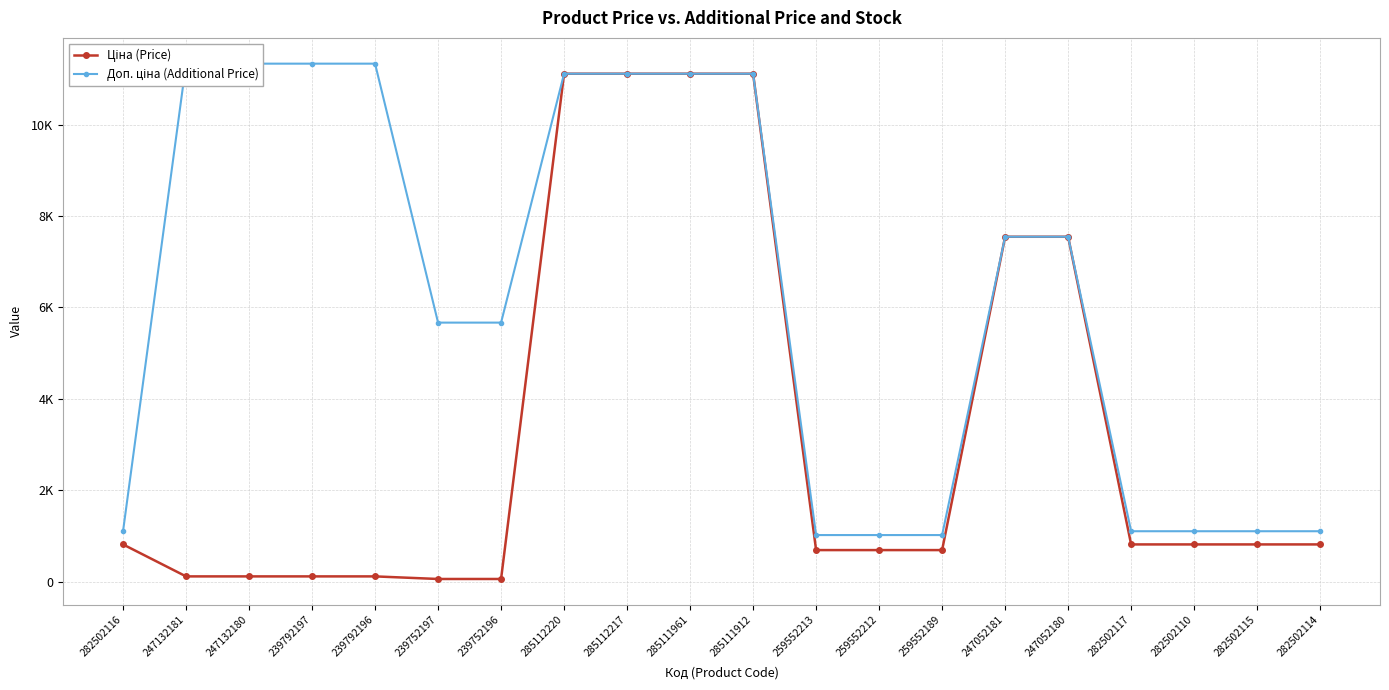

True or false: Доп. ціна (Additional Price) and Ціна (Price) cross at least once.

False